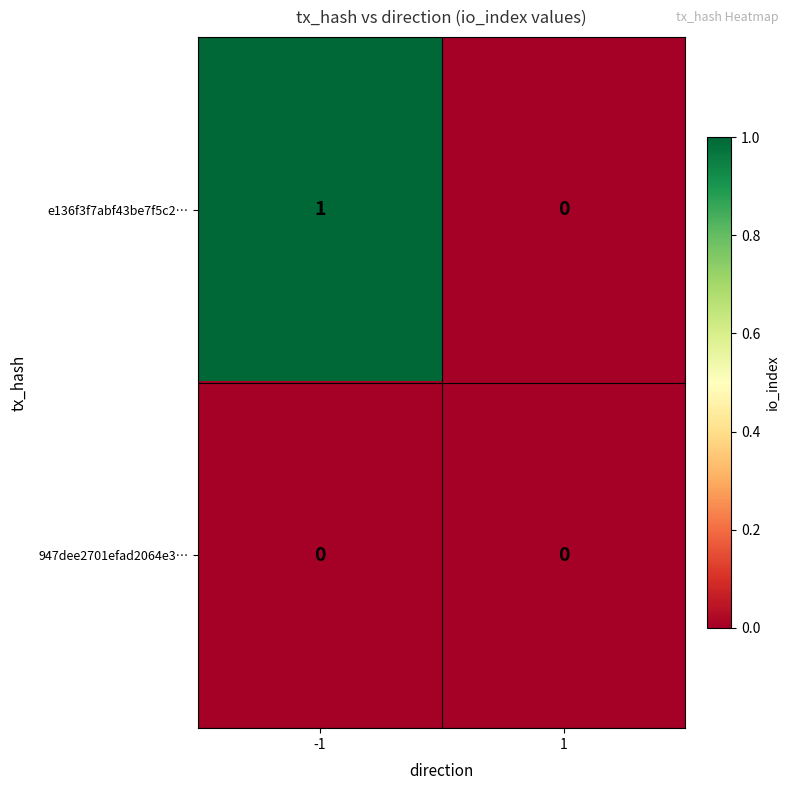

At which category is the sum across all series the highest?

-1